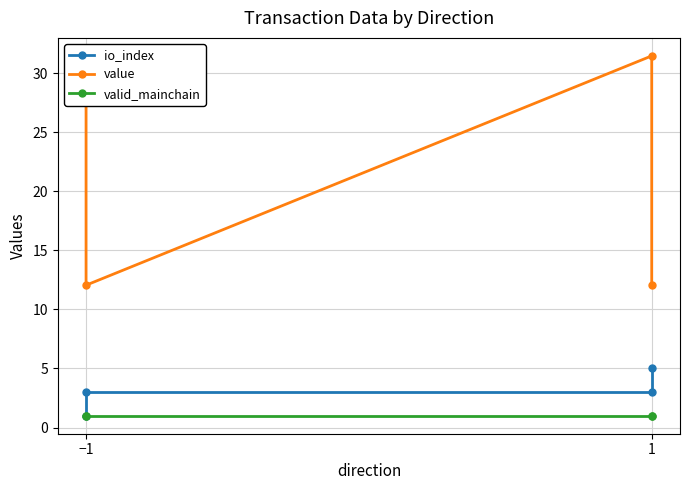

At 1, list the series in order from smallest to largest.

valid_mainchain, io_index, value